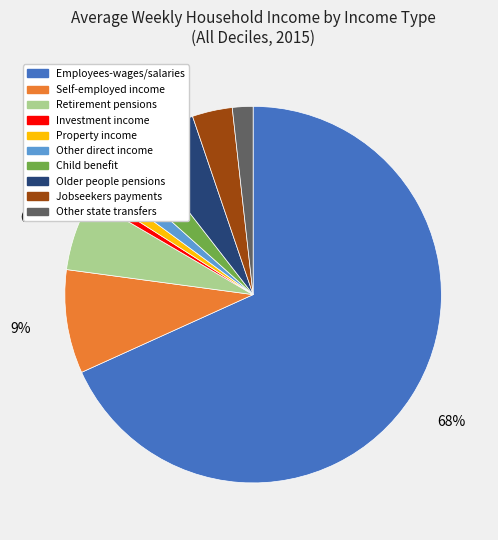

Count the number of slices in the pie.

10